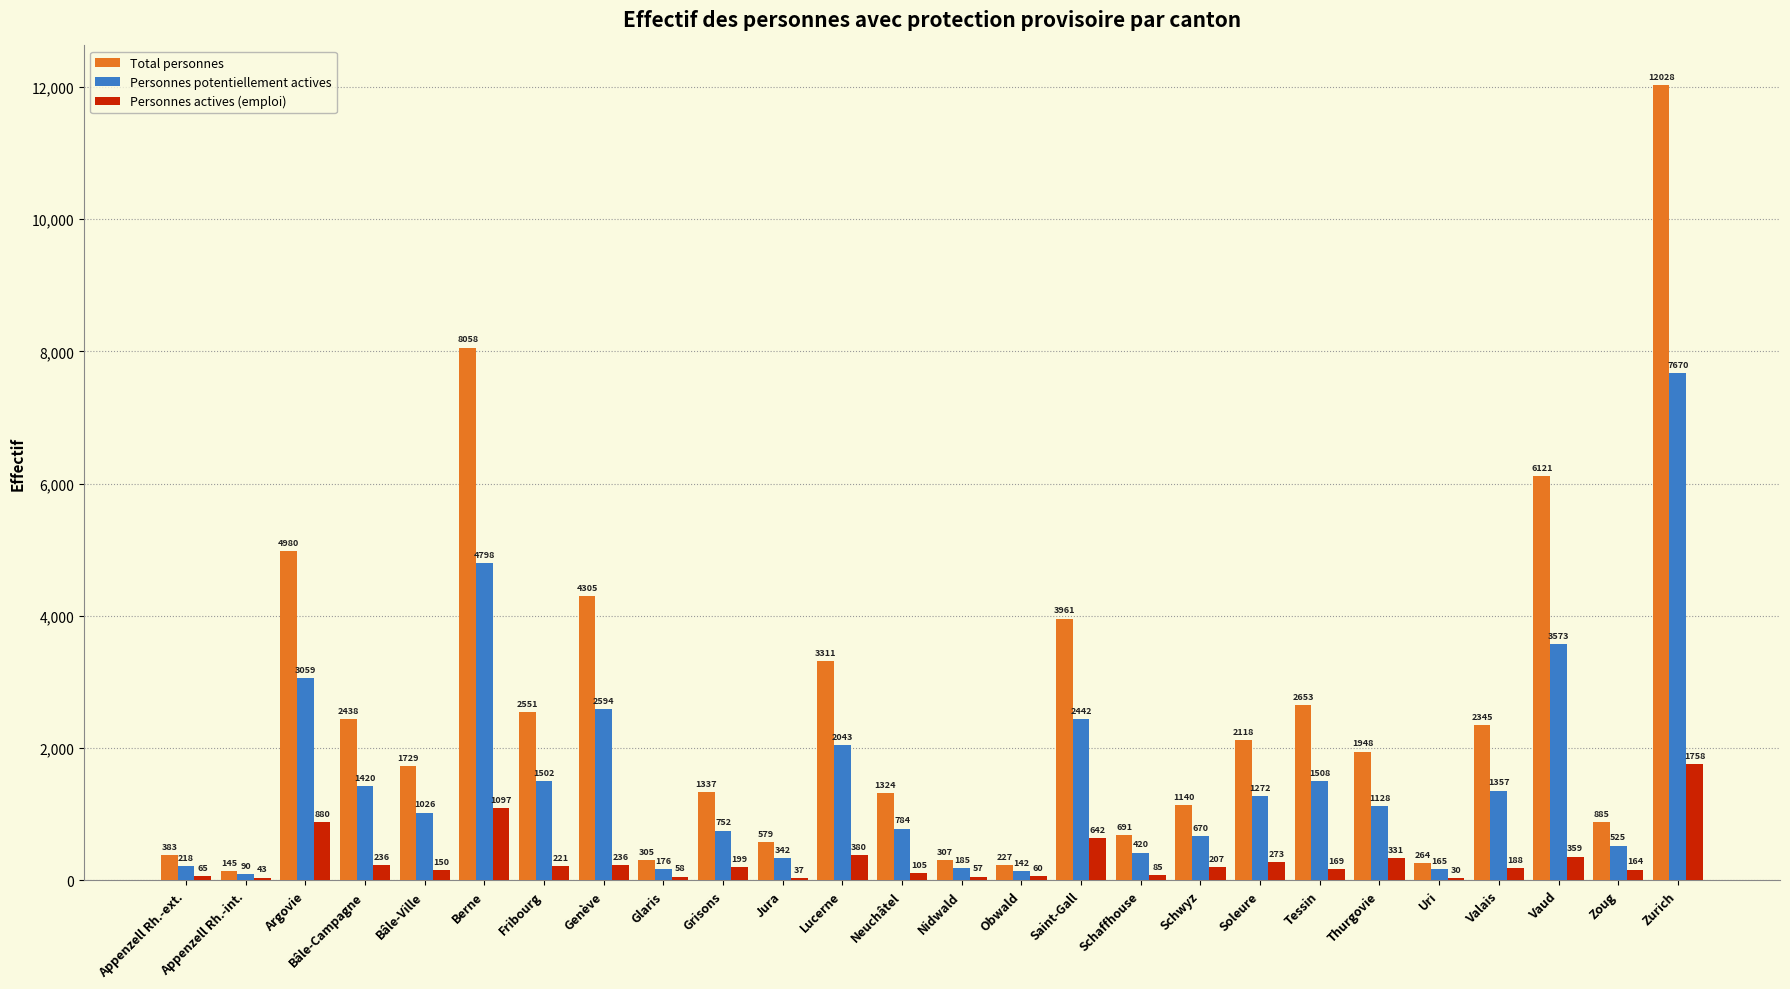

Which series has the largest total across all categories?

Total personnes